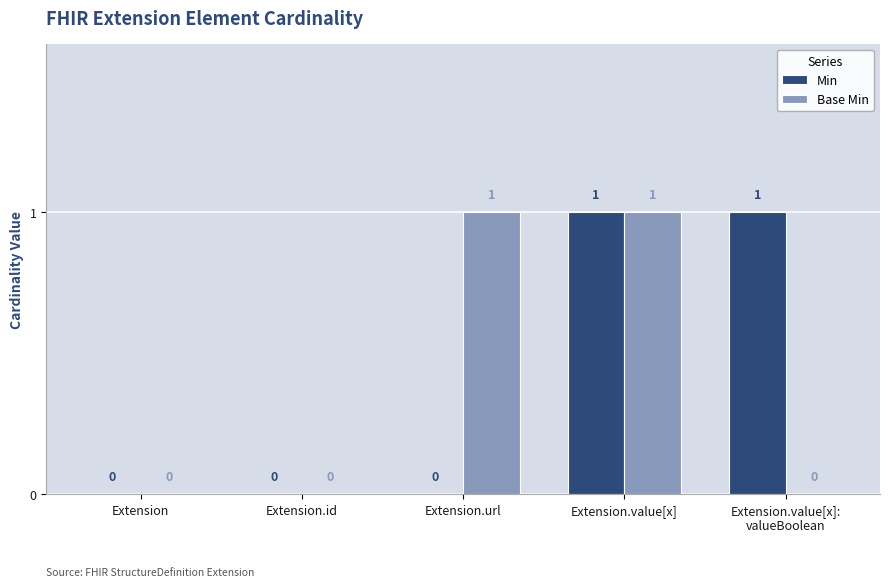

The value of Min at Extension.id is 0. True or false?

True